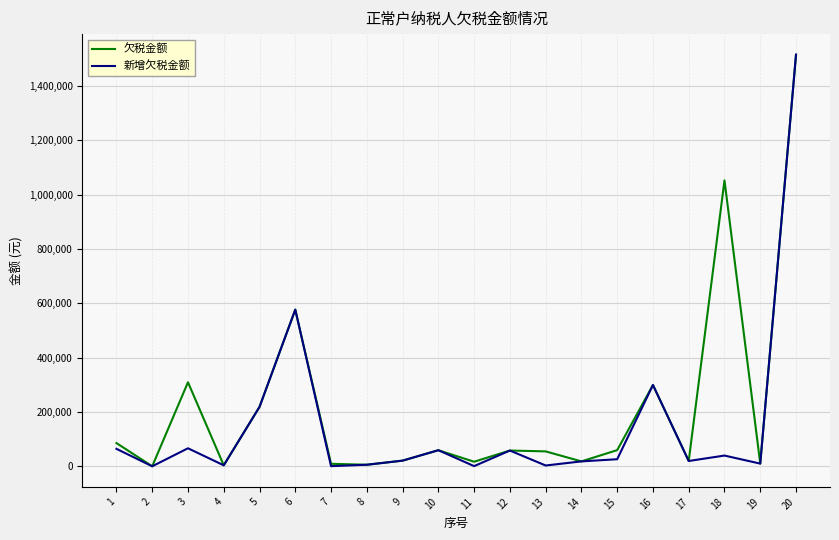

What is the greatest value displayed?

1515230.5